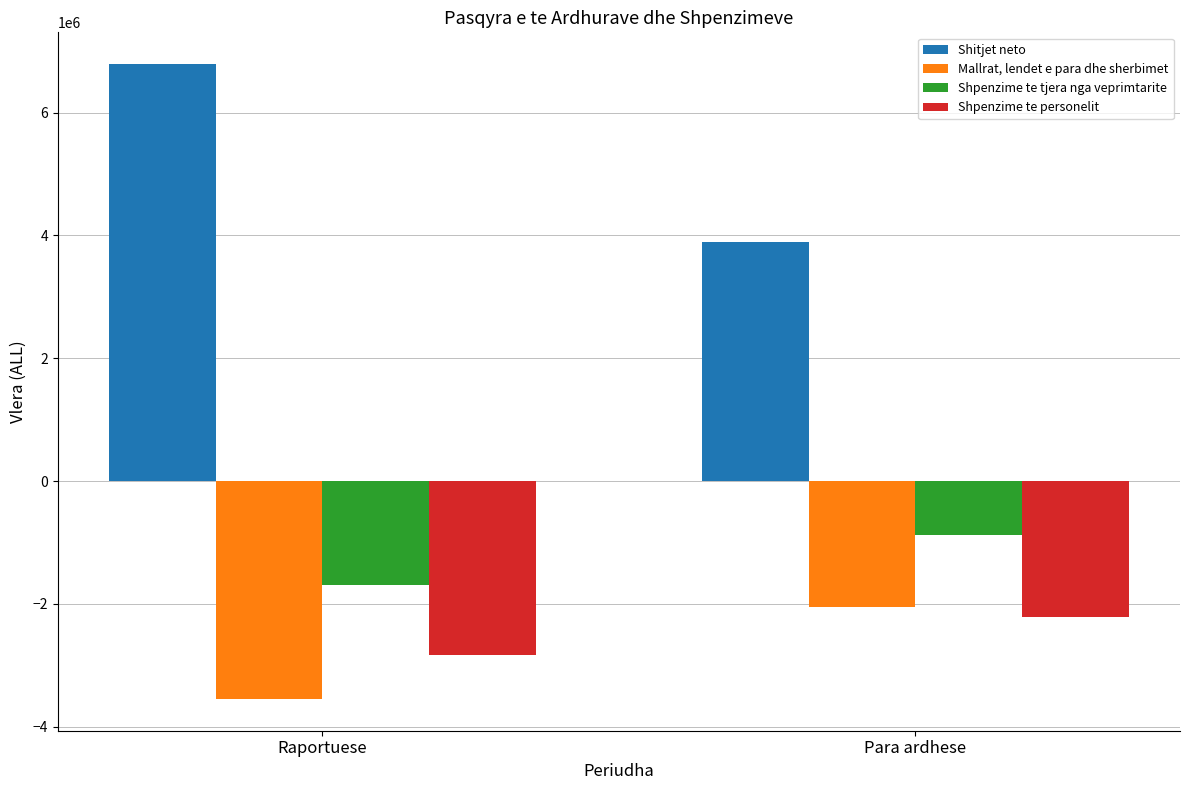

Reading left to right, list all the values displayed in this chart.

Shitjet neto: Raportuese=6789970	Para ardhese=3895249
Mallrat, lendet e para dhe sherbimet: Raportuese=-3548988	Para ardhese=-2050131
Shpenzime te tjera nga veprimtarite: Raportuese=-1699201	Para ardhese=-879799
Shpenzime te personelit: Raportuese=-2840163	Para ardhese=-2211625